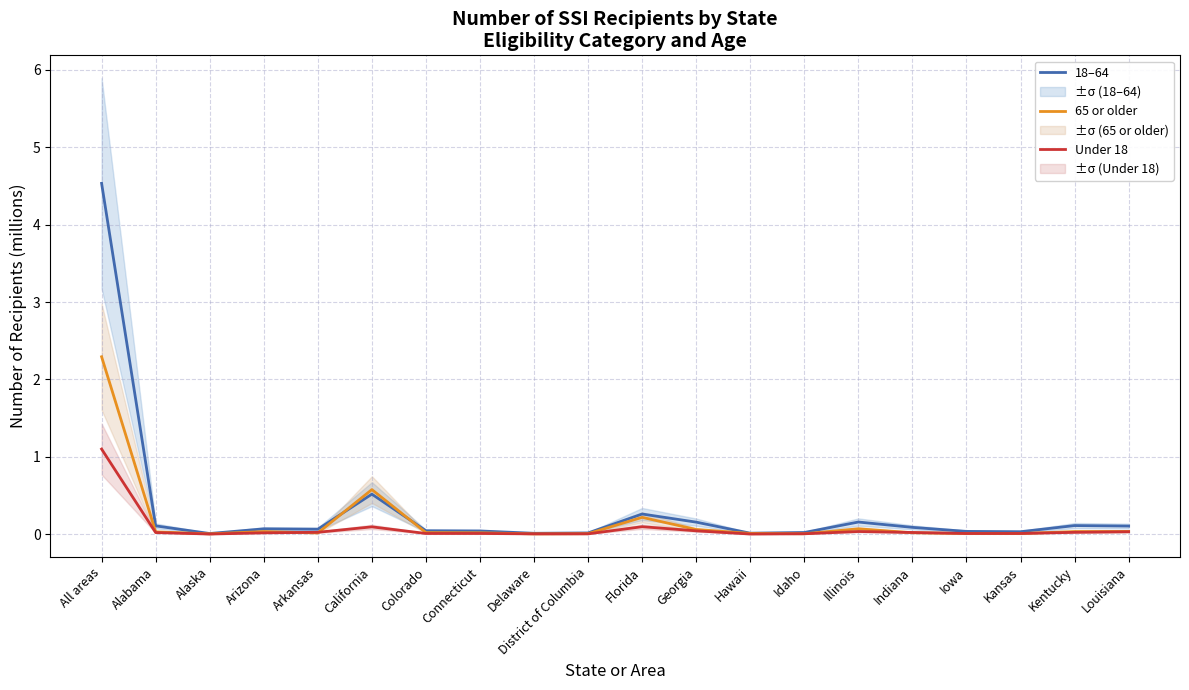

True or false: 65 or older has a value of 0.0 at Indiana.

False